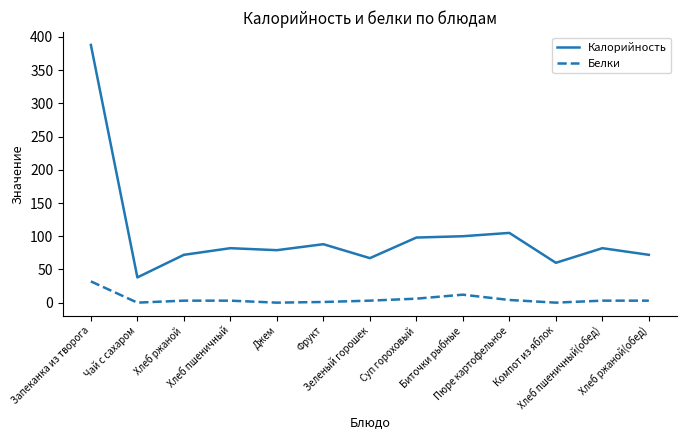

True or false: Белки and Калорийность cross at least once.

False